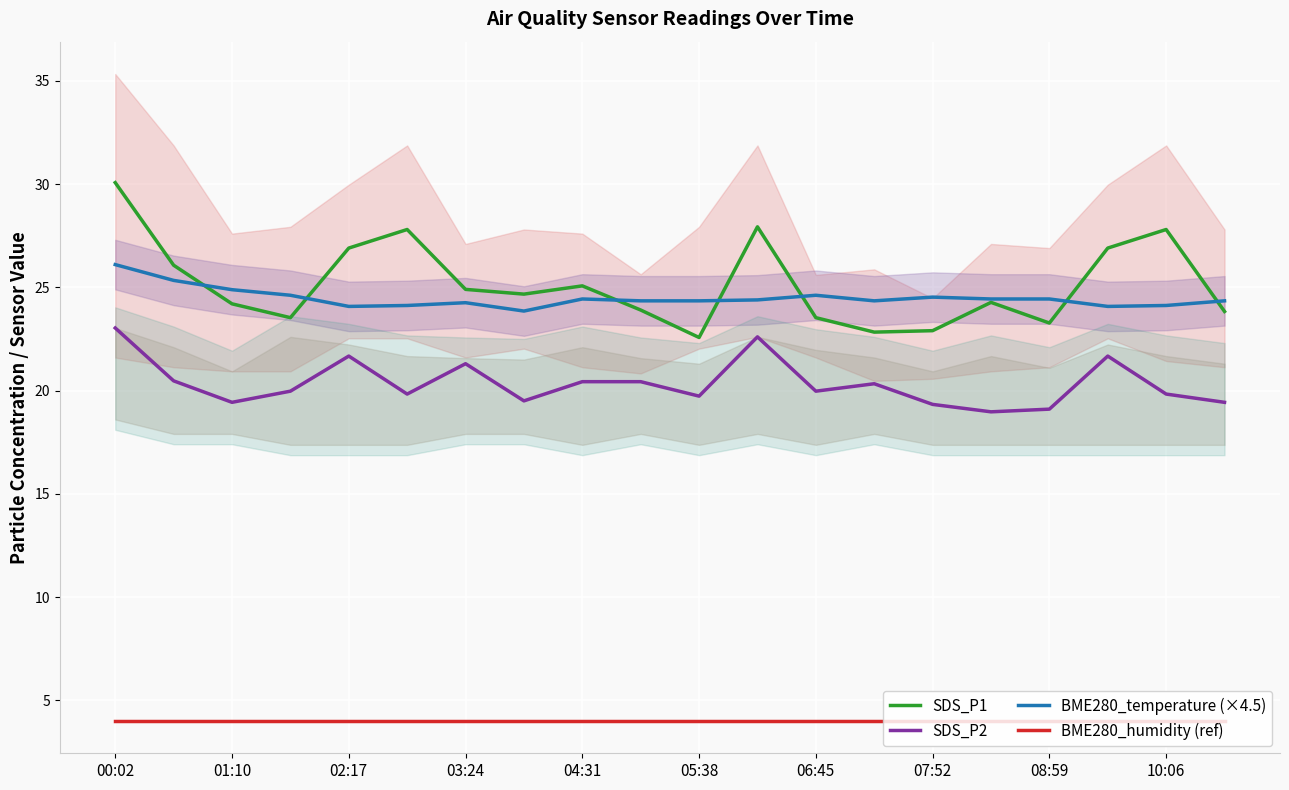

The BME280_temperature (×4.5) series shows 24.4 at 15. True or false?

True